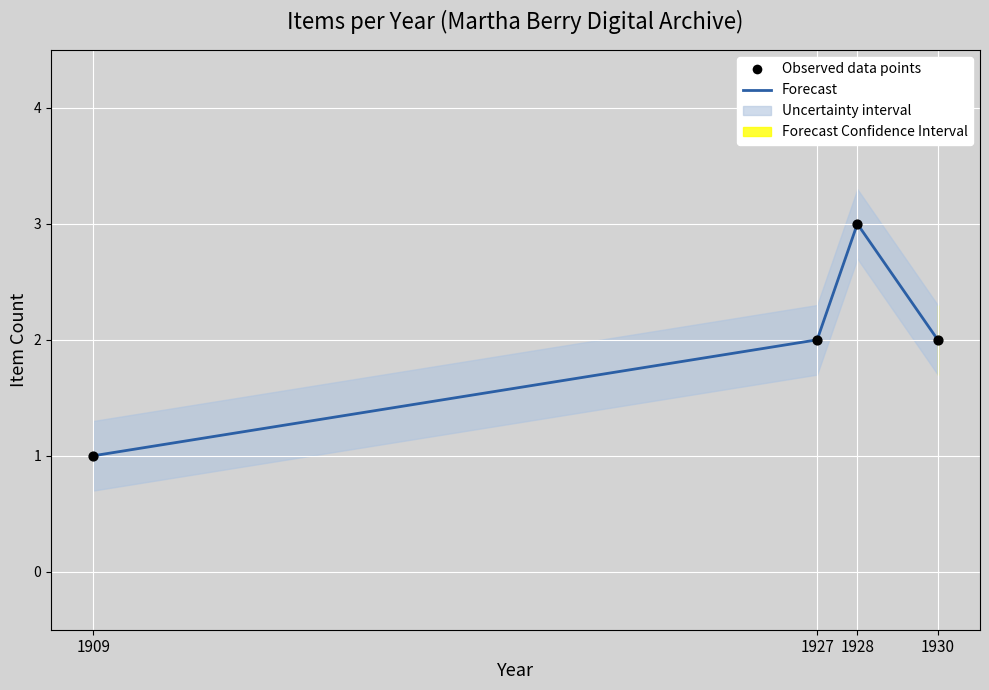

At how many categories does at least one series exceed 1?

3